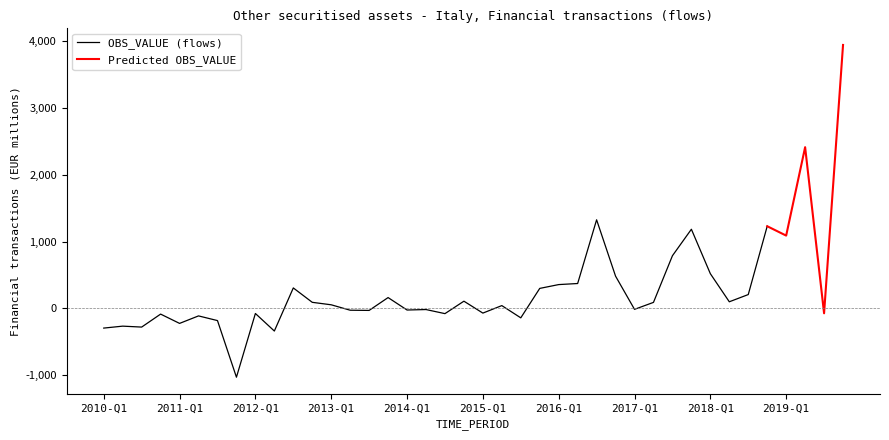

How many points are lower than both their immediate neighbors (excluding endpoints)?

13